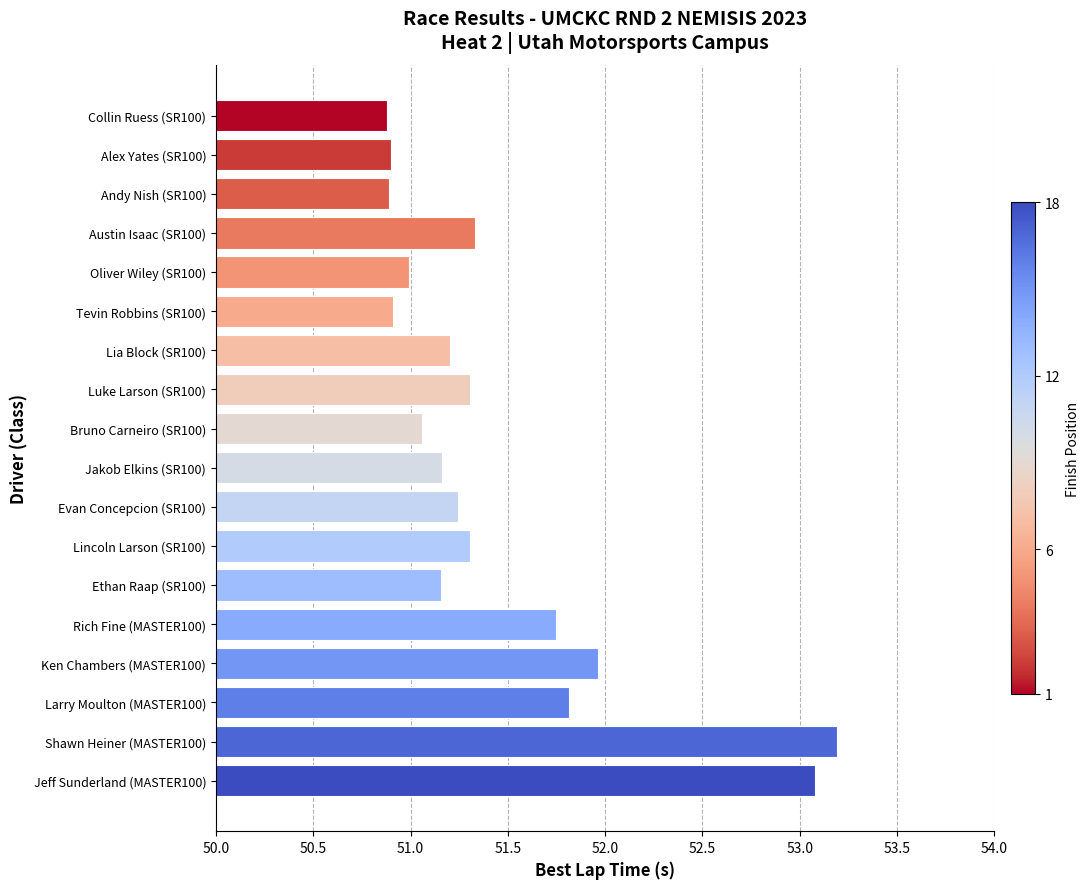

True or false: the data shows 51.2 at Ethan Raap (SR100).

True